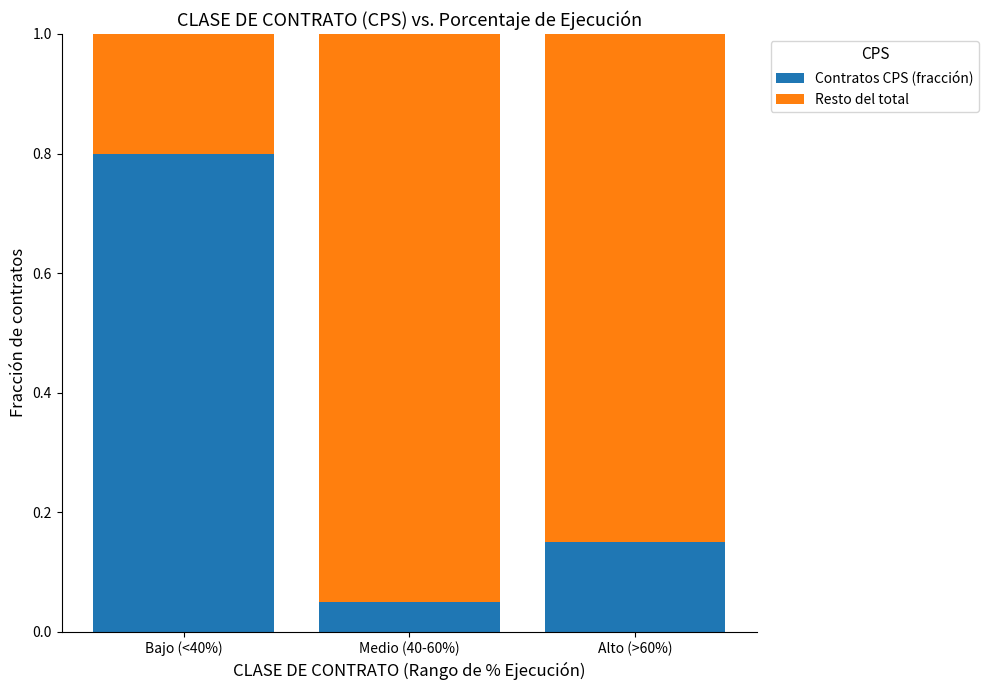

Rank the categories by Contratos CPS (fracción) value from lowest to highest.

Medio (40-60%), Alto (>60%), Bajo (<40%)